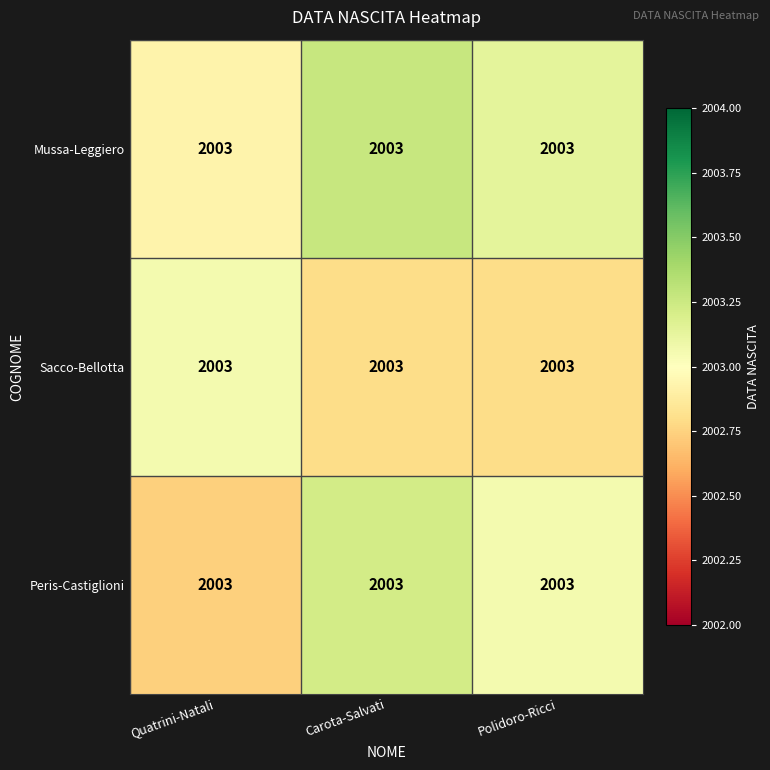

Which series has the largest total across all categories?

Mussa-Leggiero